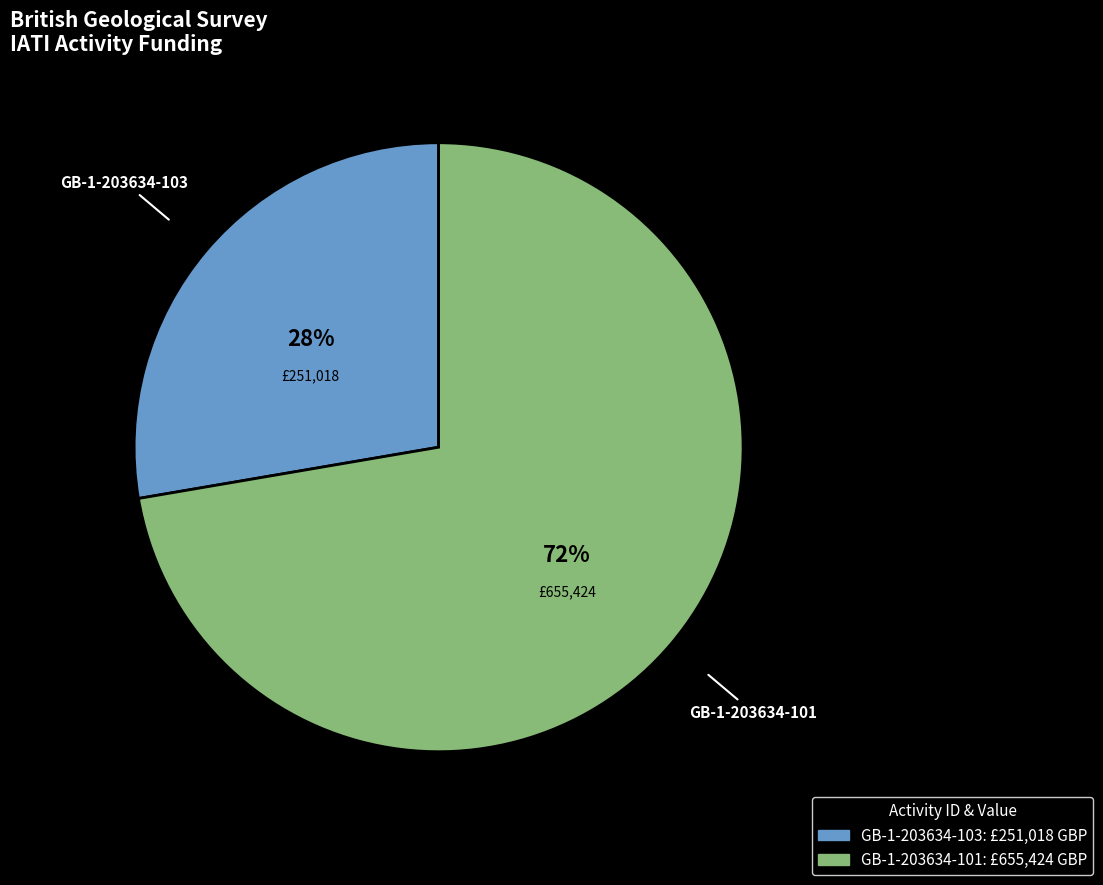

What is the ratio of the value at GB-1-203634-103 to the value at GB-1-203634-101?

0.4